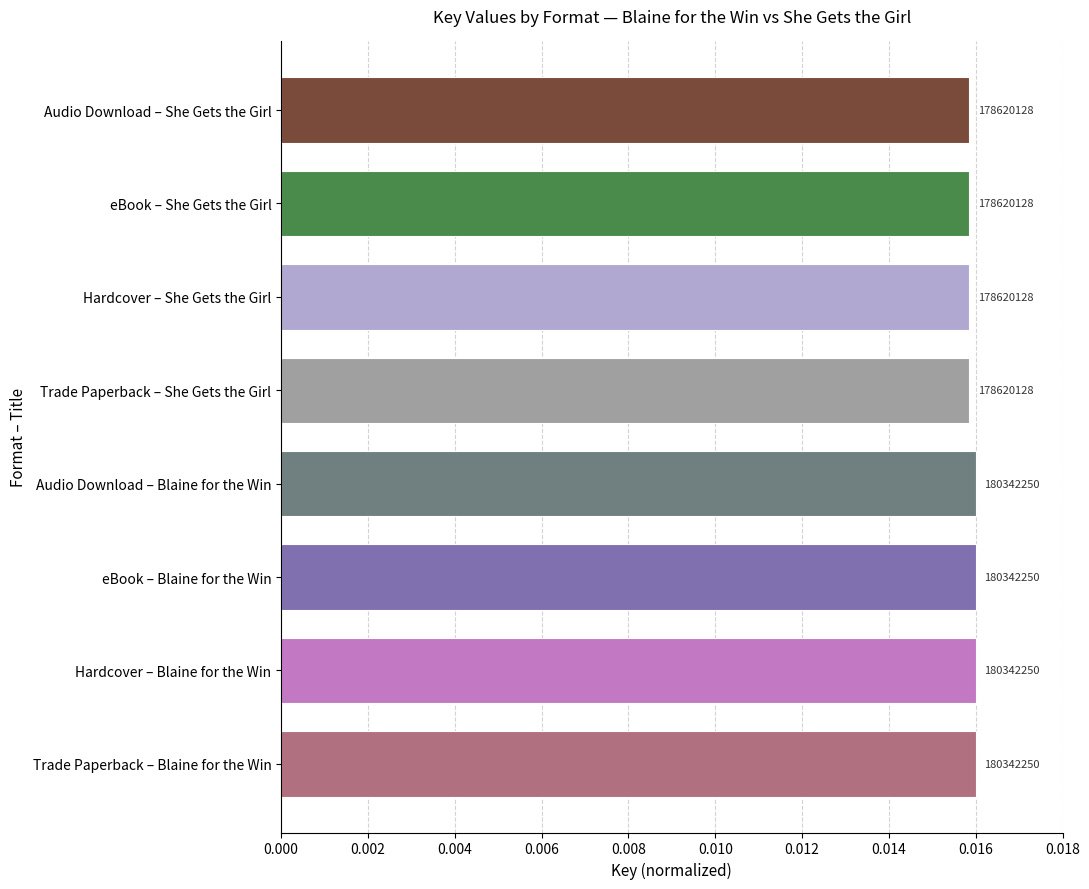

At which label is the value closest to 0?

Trade Paperback – She Gets the Girl